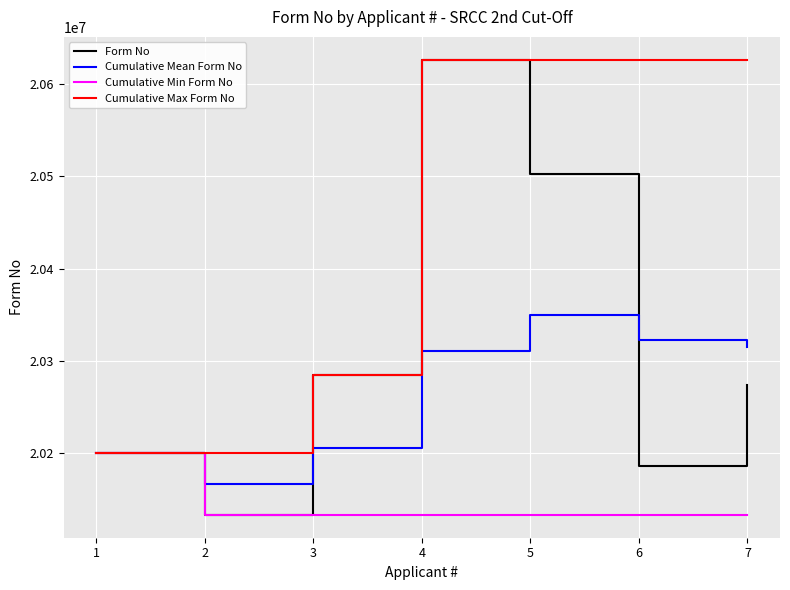

List the series in order of their overall mean, lowest first.

Cumulative Min Form No, Cumulative Mean Form No, Form No, Cumulative Max Form No